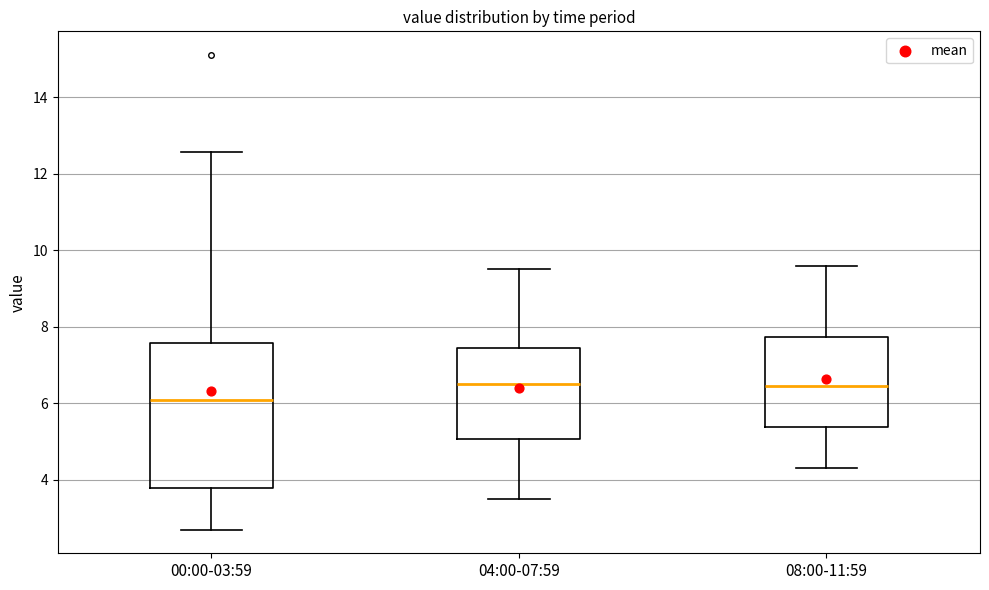

Where does the upper whisker of the box for 04:00-07:59 end on the y-axis? The values are not printed on the chart, so give them approximately, as read against the axis.

9.6